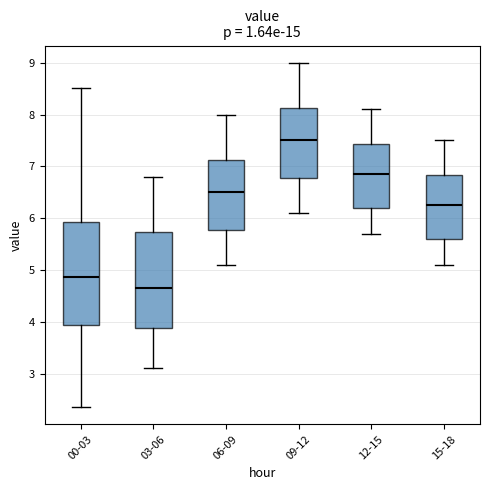

Reading left to right, read every box against the y-axis: the position of its median line, the range the box covers, and the ends of its whiskers. The values are not printed on the chart, so give them approximately, as read against the axis.

00-03: median 4.9, box 3.9 to 5.9, whiskers 2.4 to 8.5
03-06: median 4.7, box 3.9 to 5.7, whiskers 3.1 to 6.8
06-09: median 6.5, box 5.8 to 7.1, whiskers 5.1 to 8.0
09-12: median 7.5, box 6.8 to 8.1, whiskers 6.1 to 9.0
12-15: median 6.9, box 6.2 to 7.4, whiskers 5.7 to 8.1
15-18: median 6.3, box 5.6 to 6.8, whiskers 5.1 to 7.5